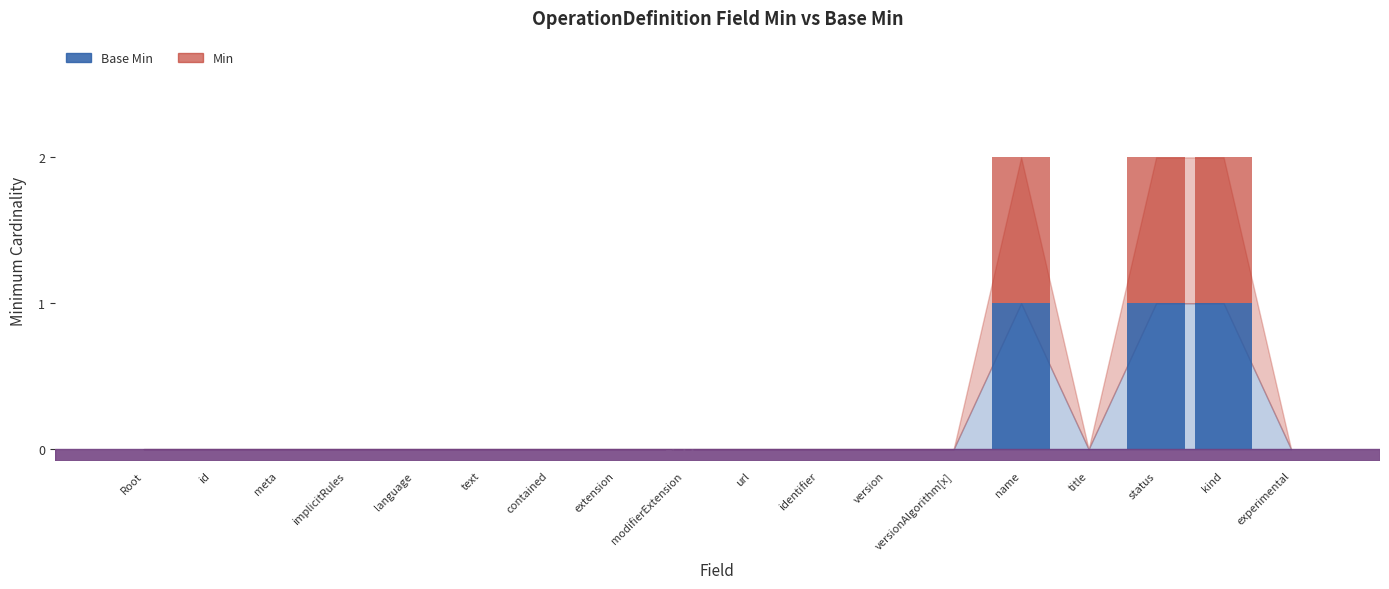

Rank the categories by Min value from highest to lowest.

name, status, kind, Root, id, meta, implicitRules, language, text, contained, extension, modifierExtension, url, identifier, version, versionAlgorithm[x], title, experimental